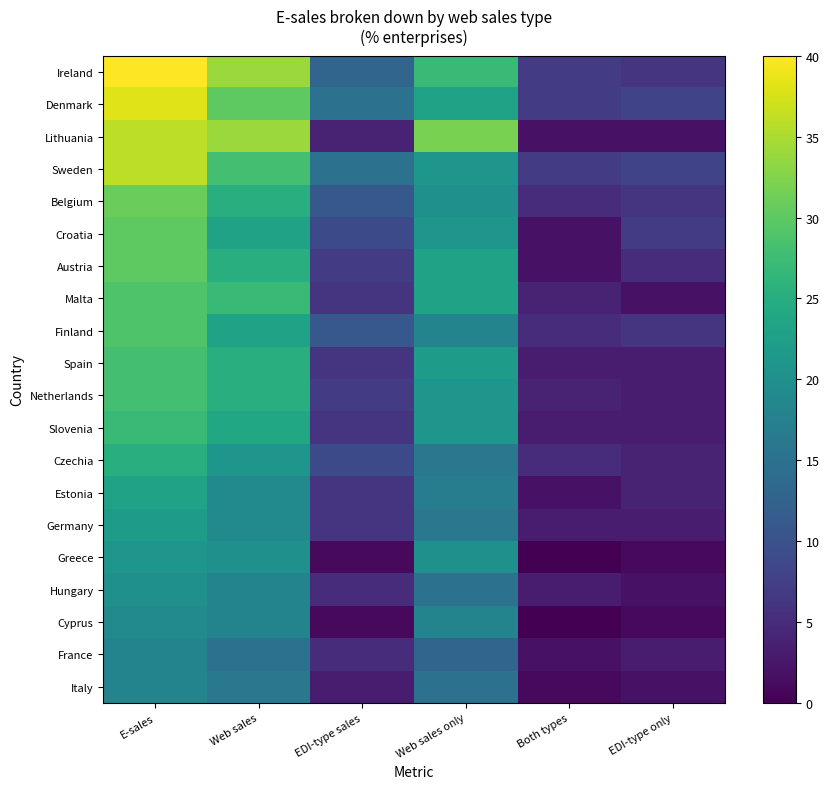

What is the total value across all series at EDI-type only?

79